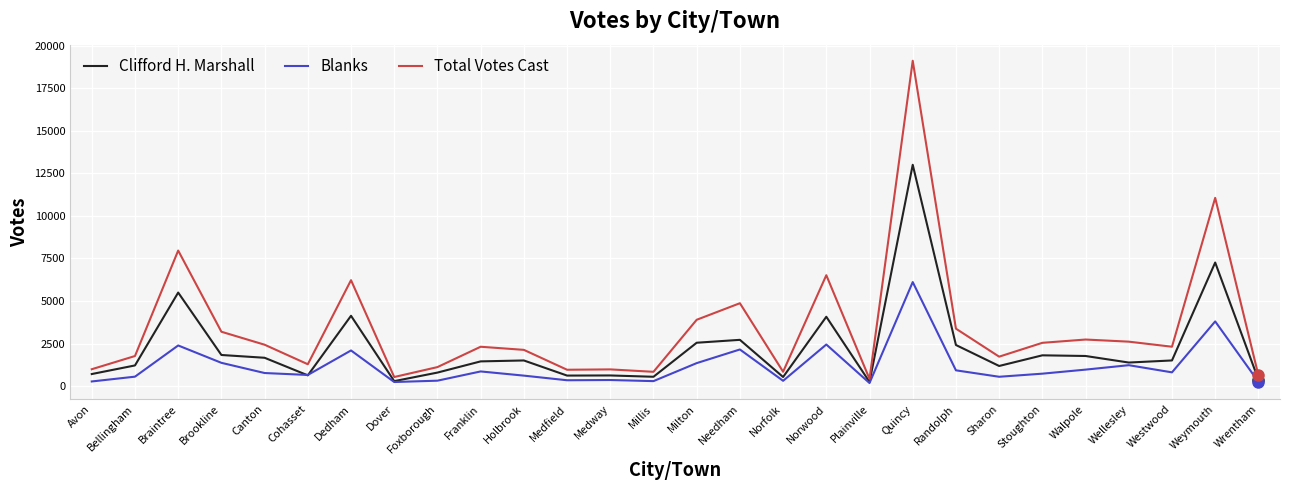

What is the minimum value for Total Votes Cast?

421